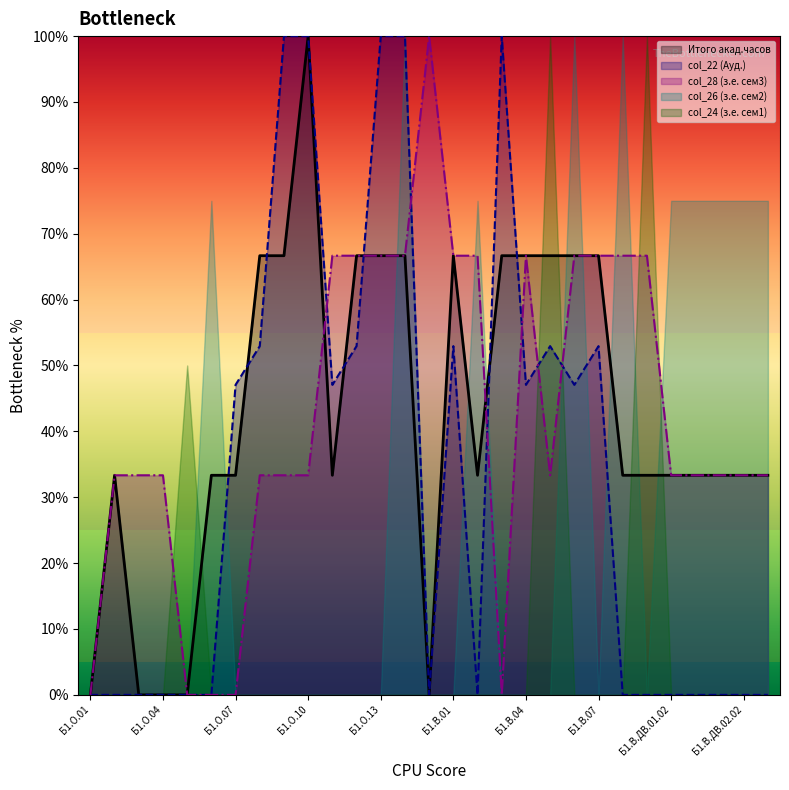

What is the label of the 3rd point from the left?

Б1.О.03